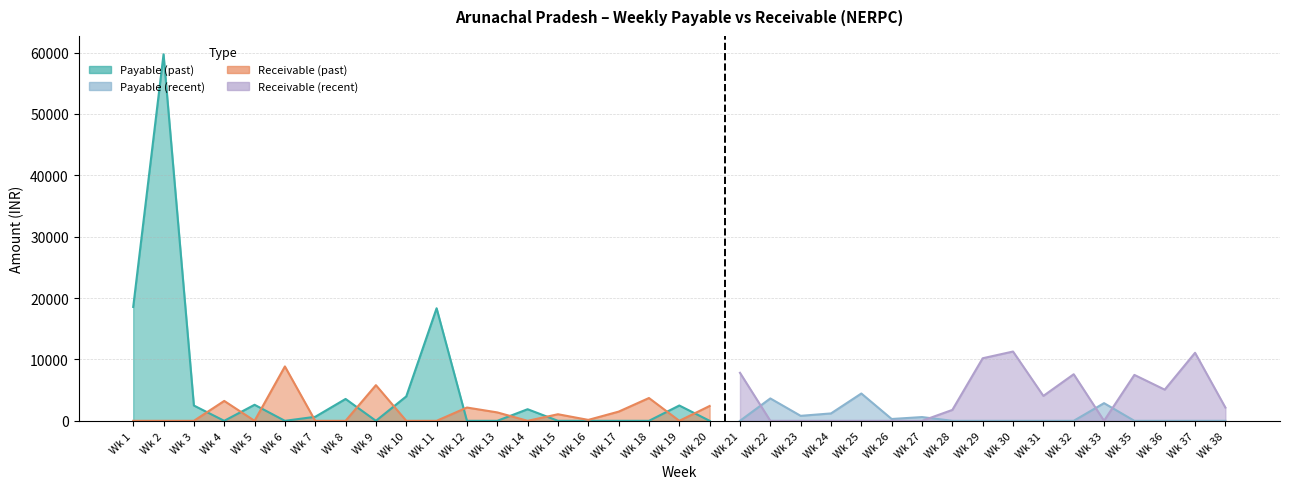

True or false: Receivable has a value of 12306 at Wk 21.

False